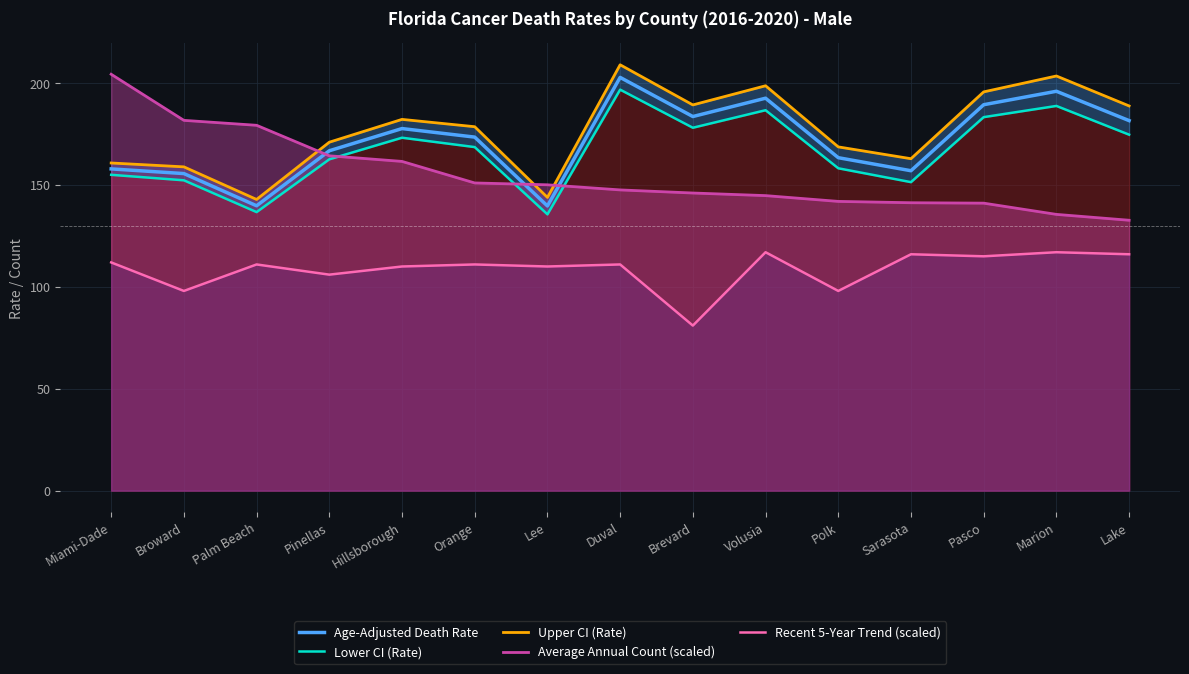

How many lines are shown in the chart?

5